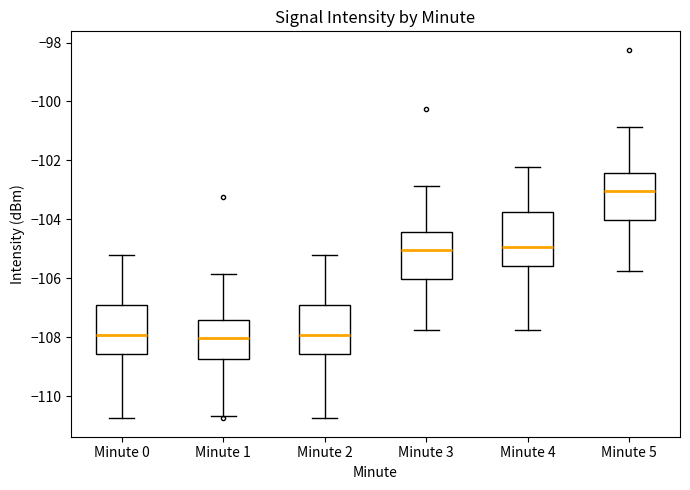

Reading left to right, read every box against the y-axis: the position of its median line, the range the box covers, and the ends of its whiskers. The values are not printed on the chart, so give them approximately, as read against the axis.

Minute 0: median -108.0, box -108.6 to -107.0, whiskers -110.8 to -105.2
Minute 1: median -108.0, box -108.8 to -107.4, whiskers -110.6 to -105.8
Minute 2: median -108.0, box -108.6 to -107.0, whiskers -110.8 to -105.2
Minute 3: median -105.0, box -106.0 to -104.4, whiskers -107.8 to -102.8
Minute 4: median -105.0, box -105.6 to -103.8, whiskers -107.8 to -102.2
Minute 5: median -103.0, box -104.0 to -102.4, whiskers -105.8 to -100.8